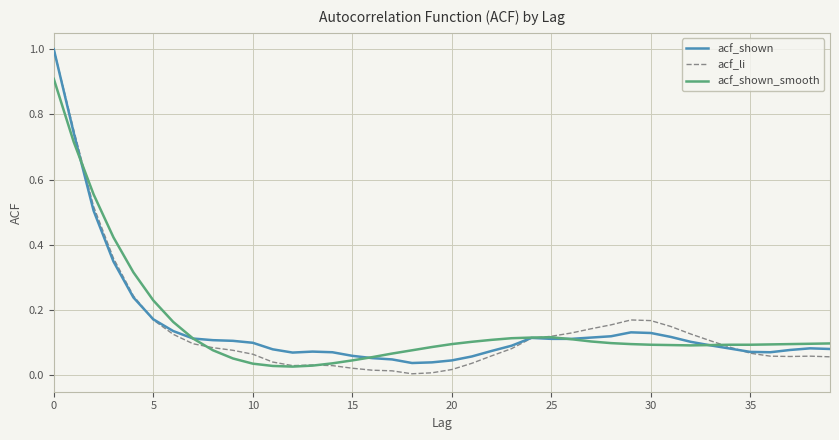

Which series has the widest spread of values?

acf_li